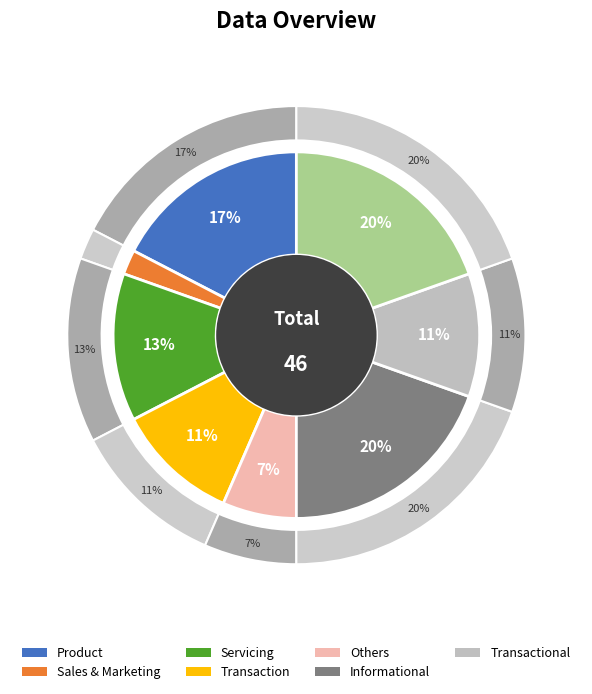

Which has a higher value, 3 or 6?

3